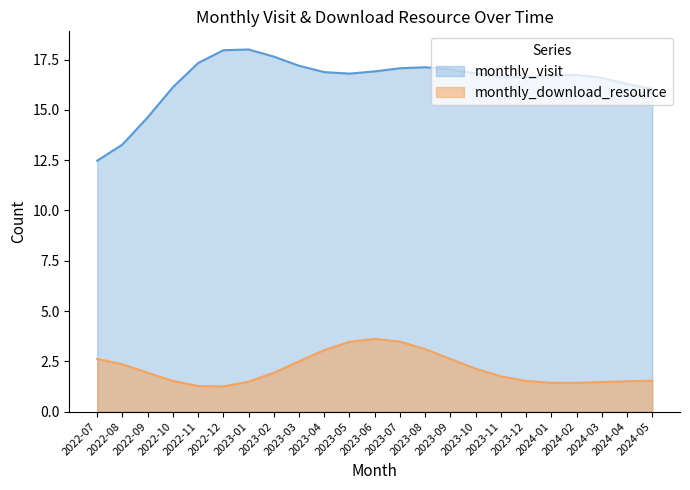

What is the highest value of the monthly_download_resource series?

3.6